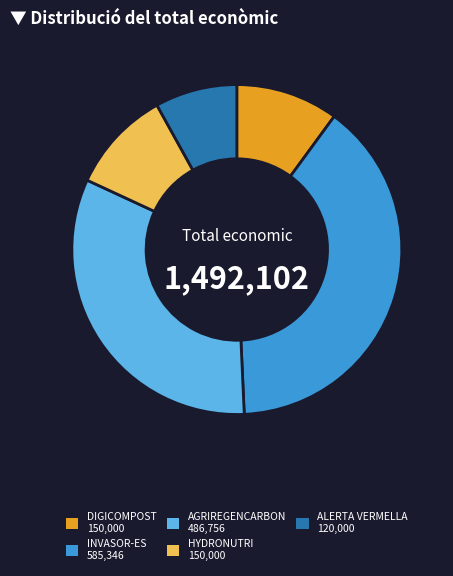

Does DIGICOMPOST account for over 50% of the chart?

No